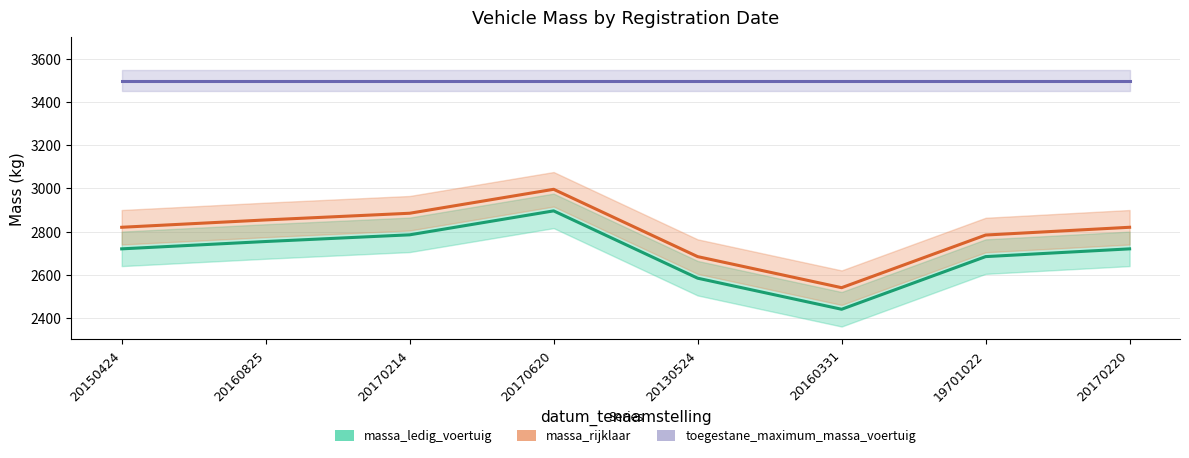

True or false: toegestane_maximum_massa_voertuig and massa_rijklaar cross at least once.

False